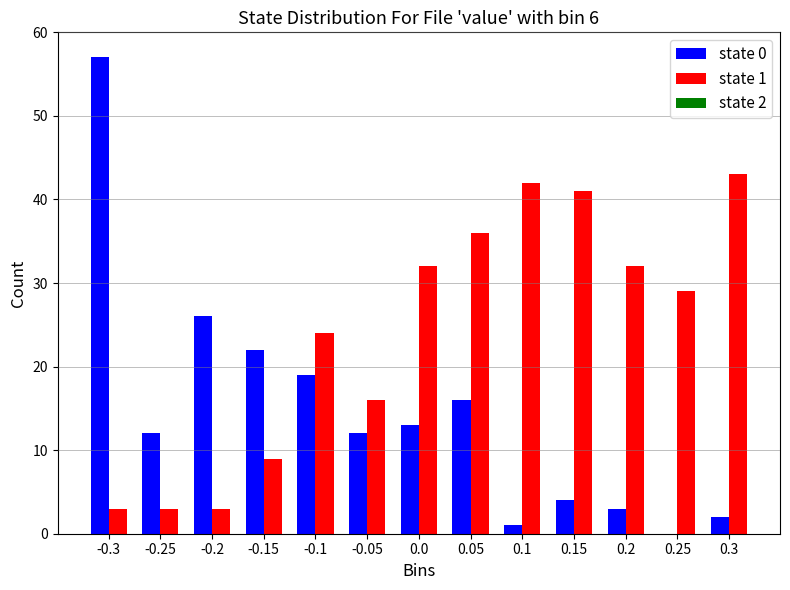

Reading left to right, transcribe all the data shown in this chart.

state 0: -0.3=57	-0.25=12	-0.2=26	-0.15=22	-0.1=19	-0.05=12	0.0=13	0.05=16	0.1=1	0.15=4	0.2=3	0.25=0	0.3=2
state 1: -0.3=3	-0.25=3	-0.2=3	-0.15=9	-0.1=24	-0.05=16	0.0=32	0.05=36	0.1=42	0.15=41	0.2=32	0.25=29	0.3=43